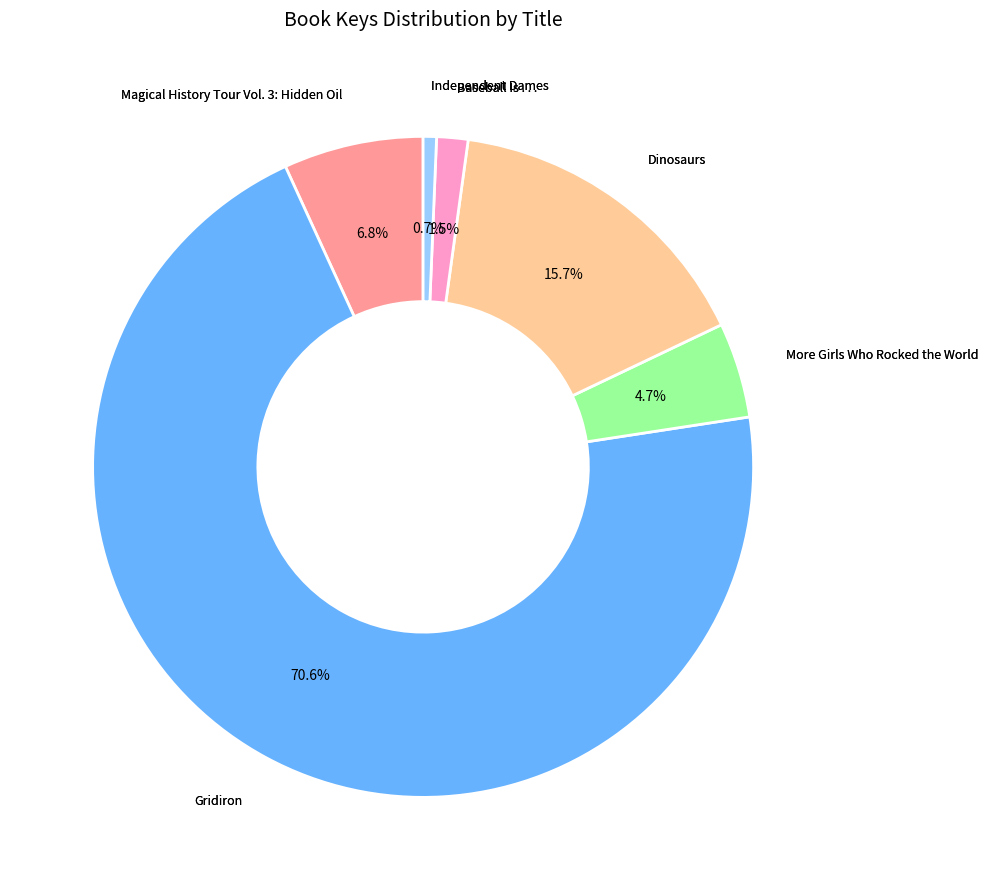

Rank the categories by value from highest to lowest.

Gridiron, Dinosaurs, Magical History Tour Vol. 3: Hidden Oil, More Girls Who Rocked the World, Baseball Is . . ., Independent Dames